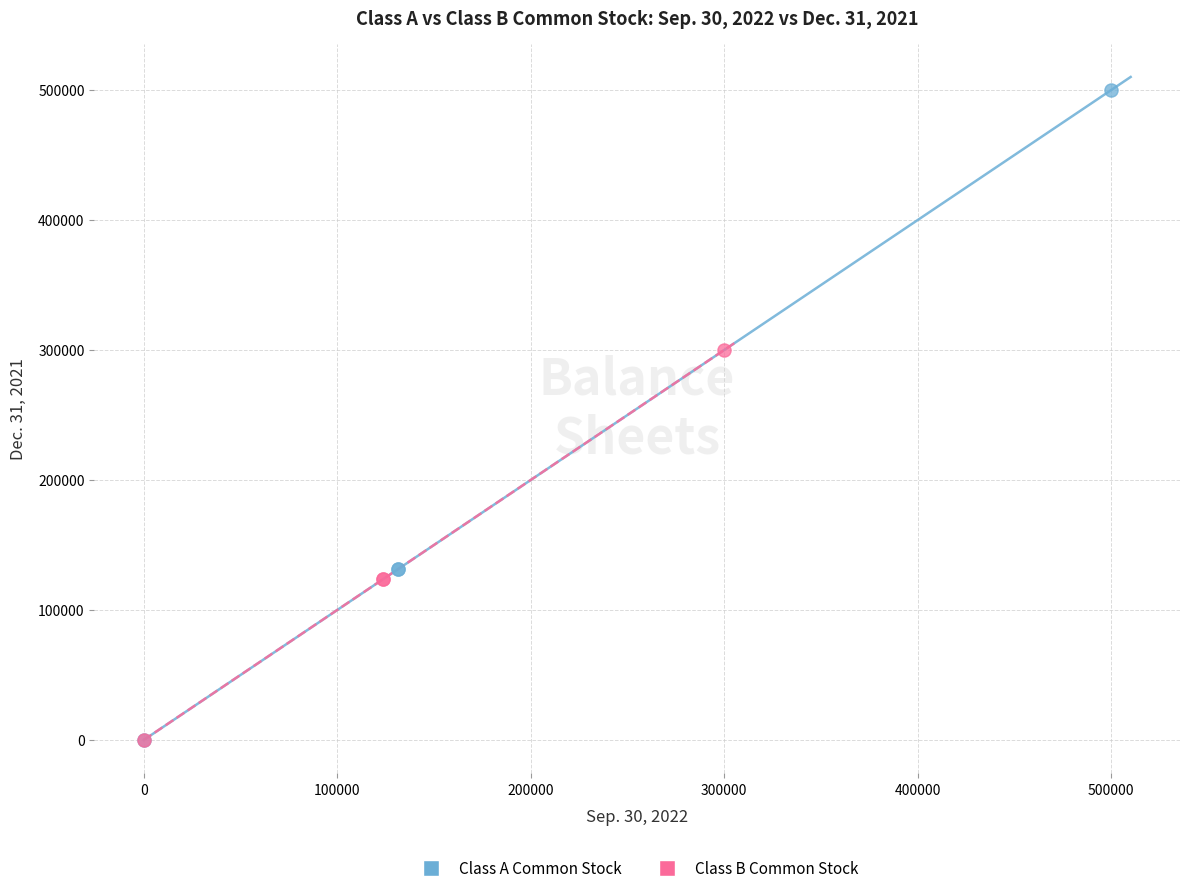

Which series contains the highest Y value?

Class A Common Stock